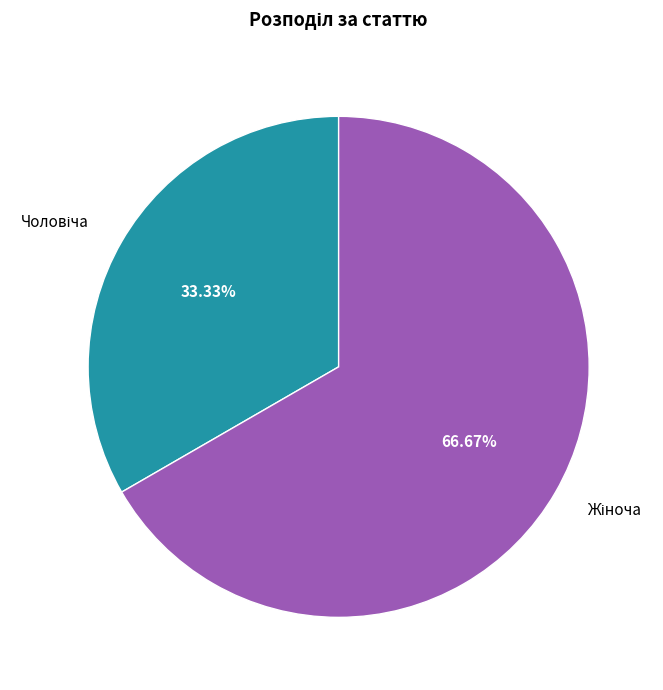

Is there a majority slice in this chart?

Yes